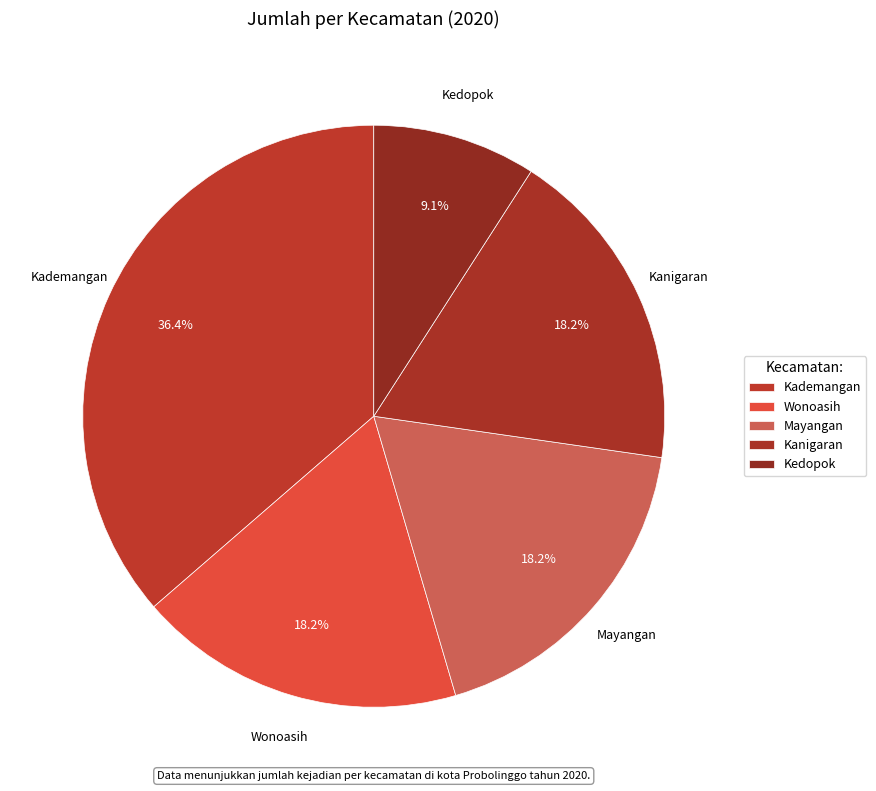

To the nearest percent, what is the combined percentage of Kedopok and Kademangan?

45%